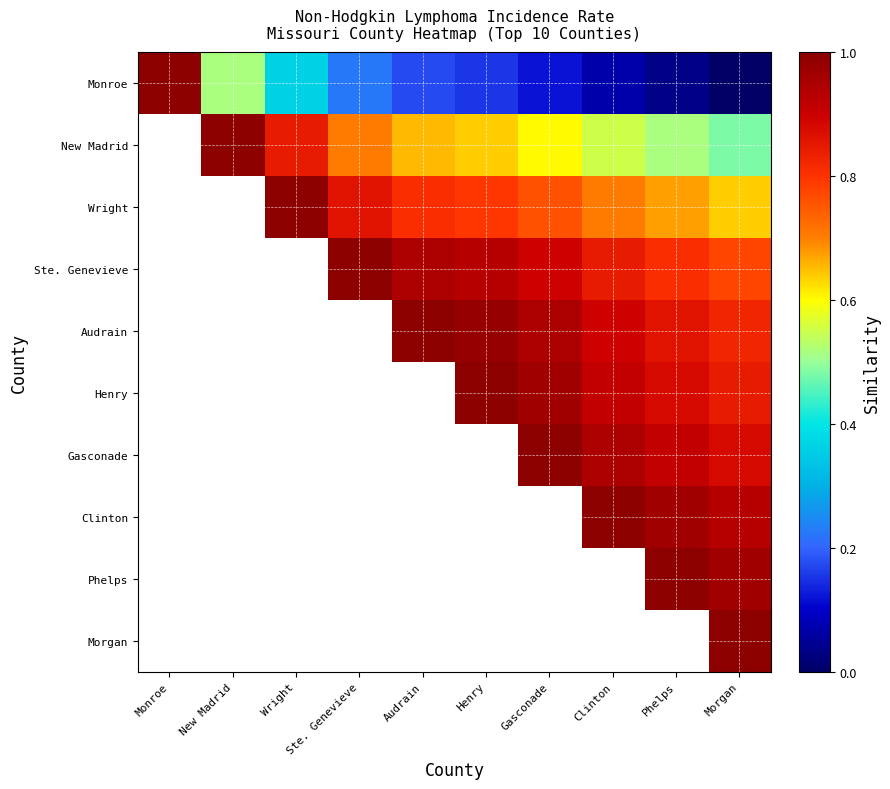

Rank the series by their maximum value, from highest to lowest.

Monroe, New Madrid, Wright, Ste. Genevieve, Audrain, Henry, Gasconade, Clinton, Phelps, Morgan